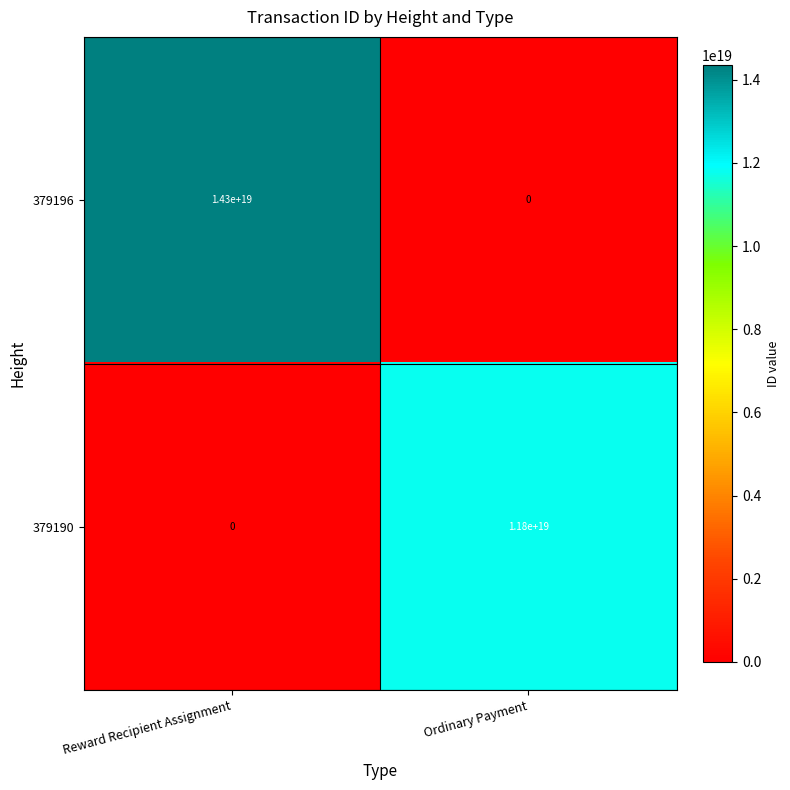

The value of 379196 at Reward Recipient Assignment is 14300000000000000000. True or false?

True